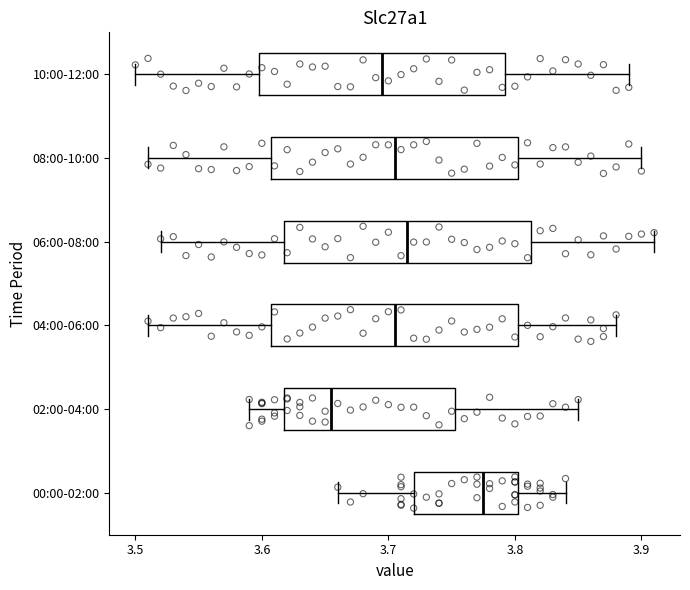

Which box has the furthest to the left median line?

02:00-04:00